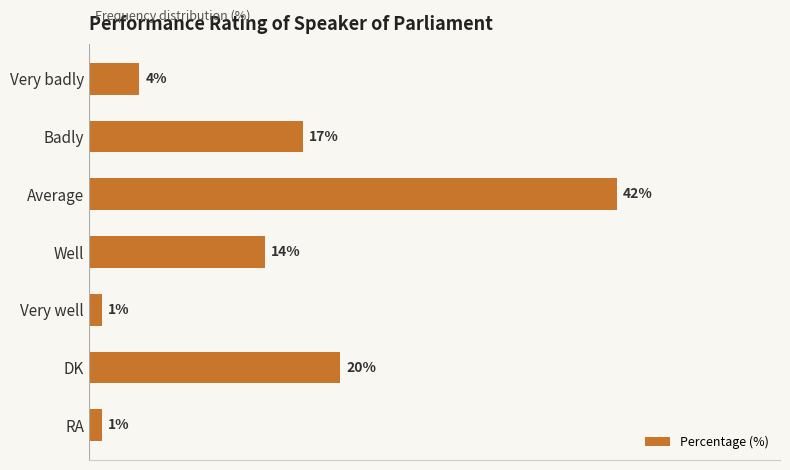

At which category does the chart reach its peak across all series?

Average